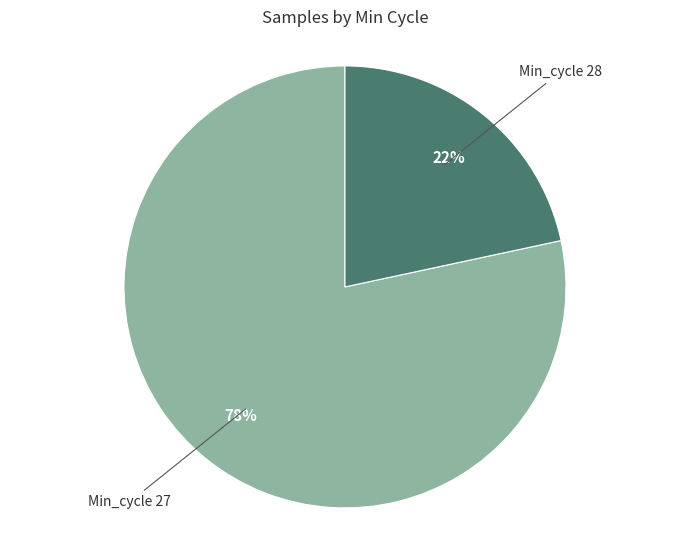

How many segments does this pie chart have?

2